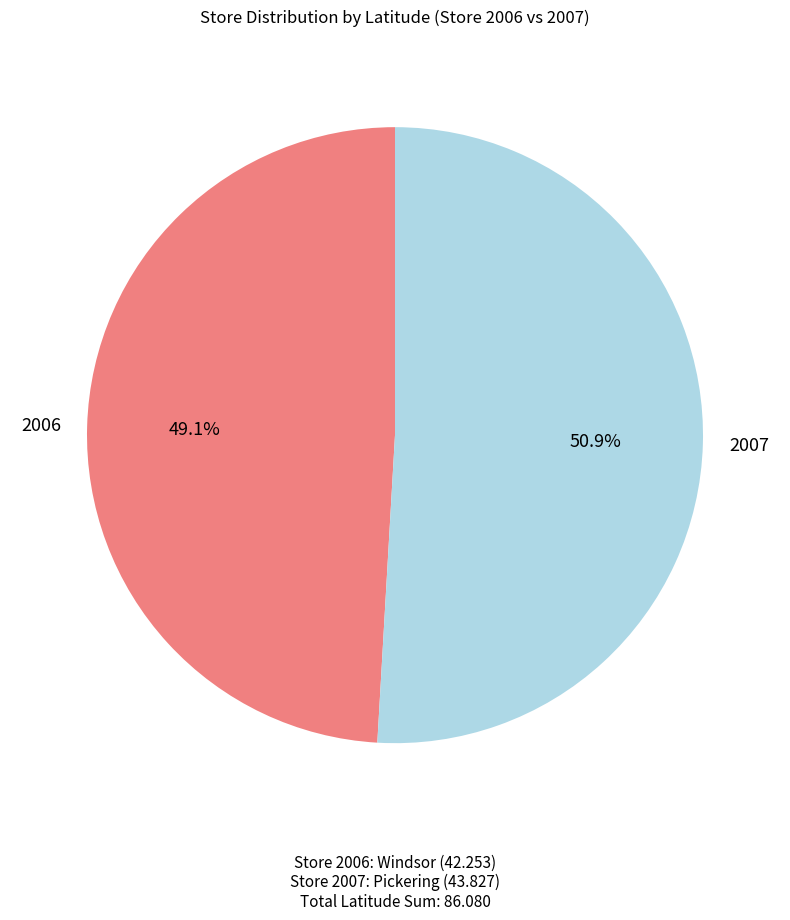

Which category has the smallest portion of the pie?

2006